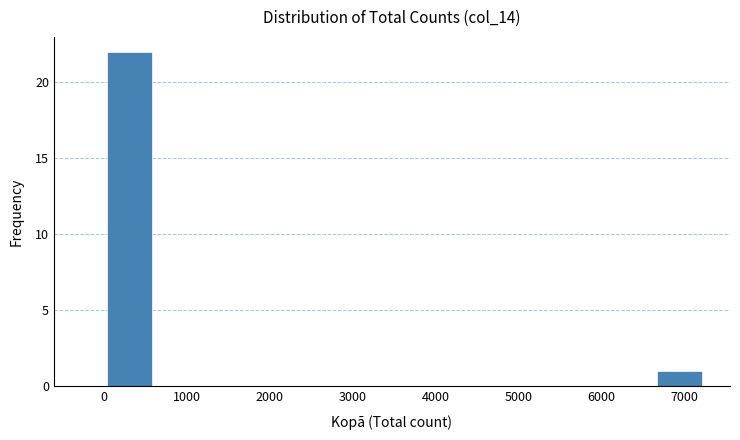

How tall is the bar that spans 6600 to 7200 on the x-axis? Neither the bar edges nor the heights are printed on the chart, so give them approximately, as read against the axes.

1